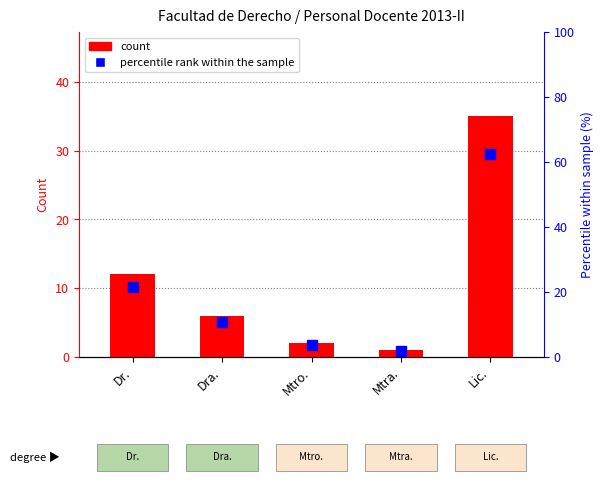

What is the total value across all series at Mtro.?

5.6